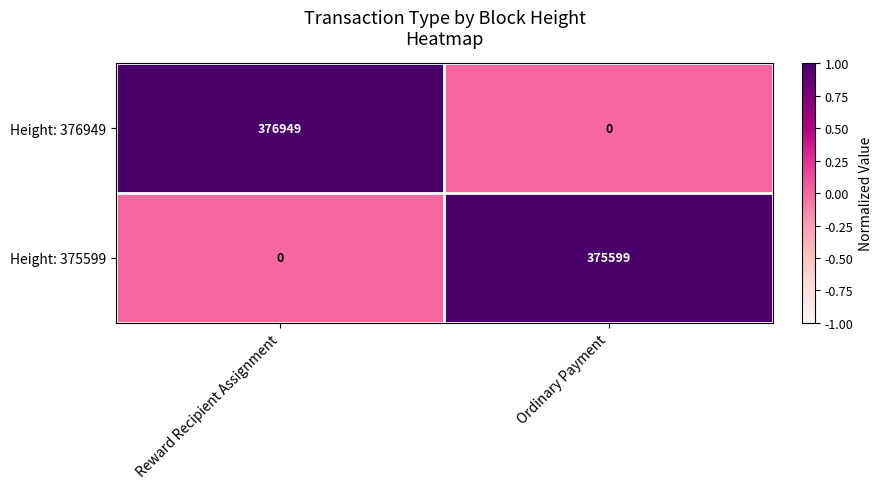

Which category has the highest value across all series?

Reward Recipient Assignment